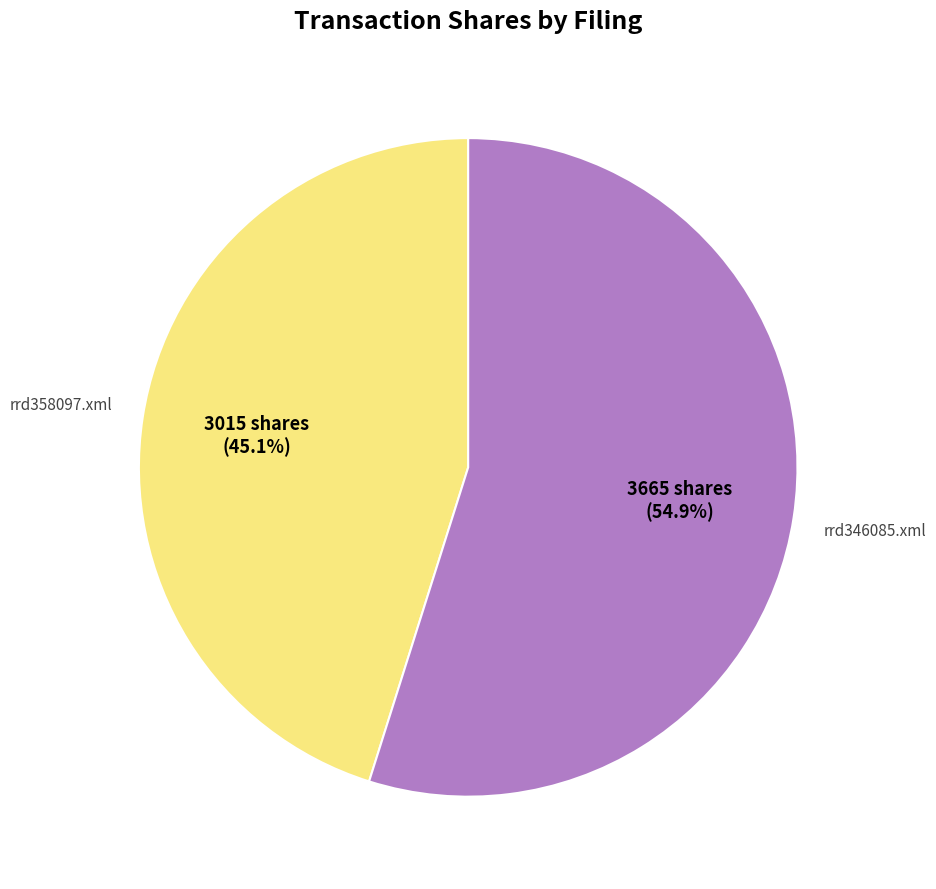

Is there a majority slice in this chart?

Yes